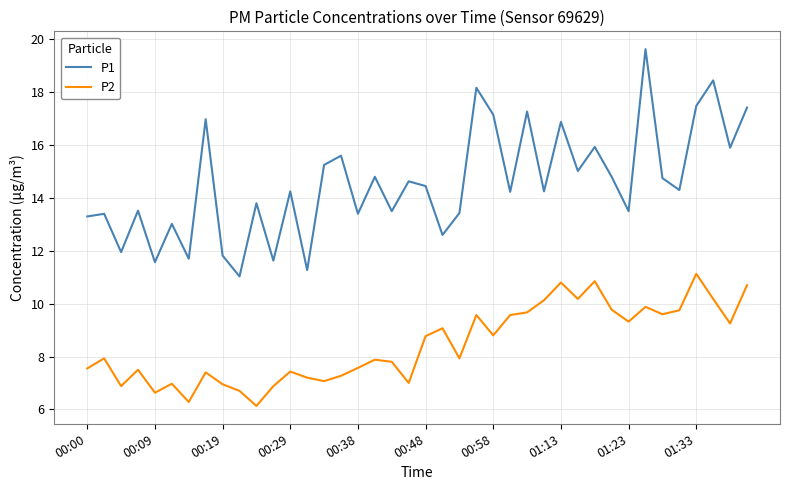

What is the maximum value for P2?

11.1